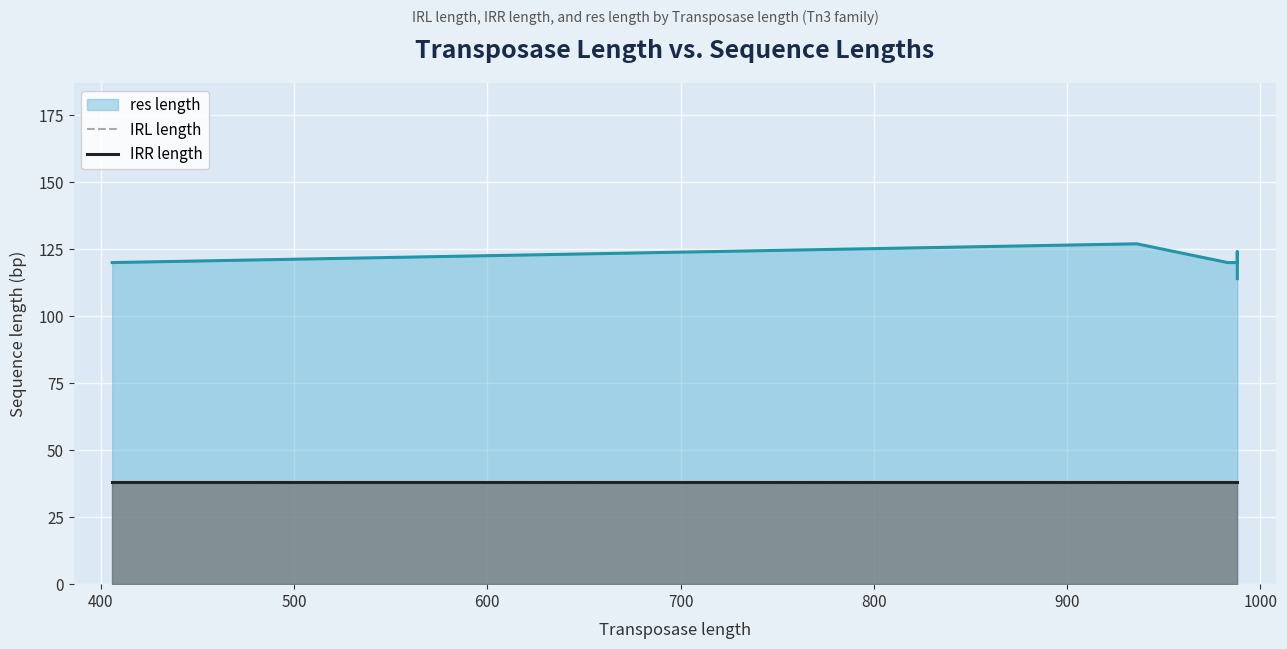

Which series has the largest range (max minus min)?

res length